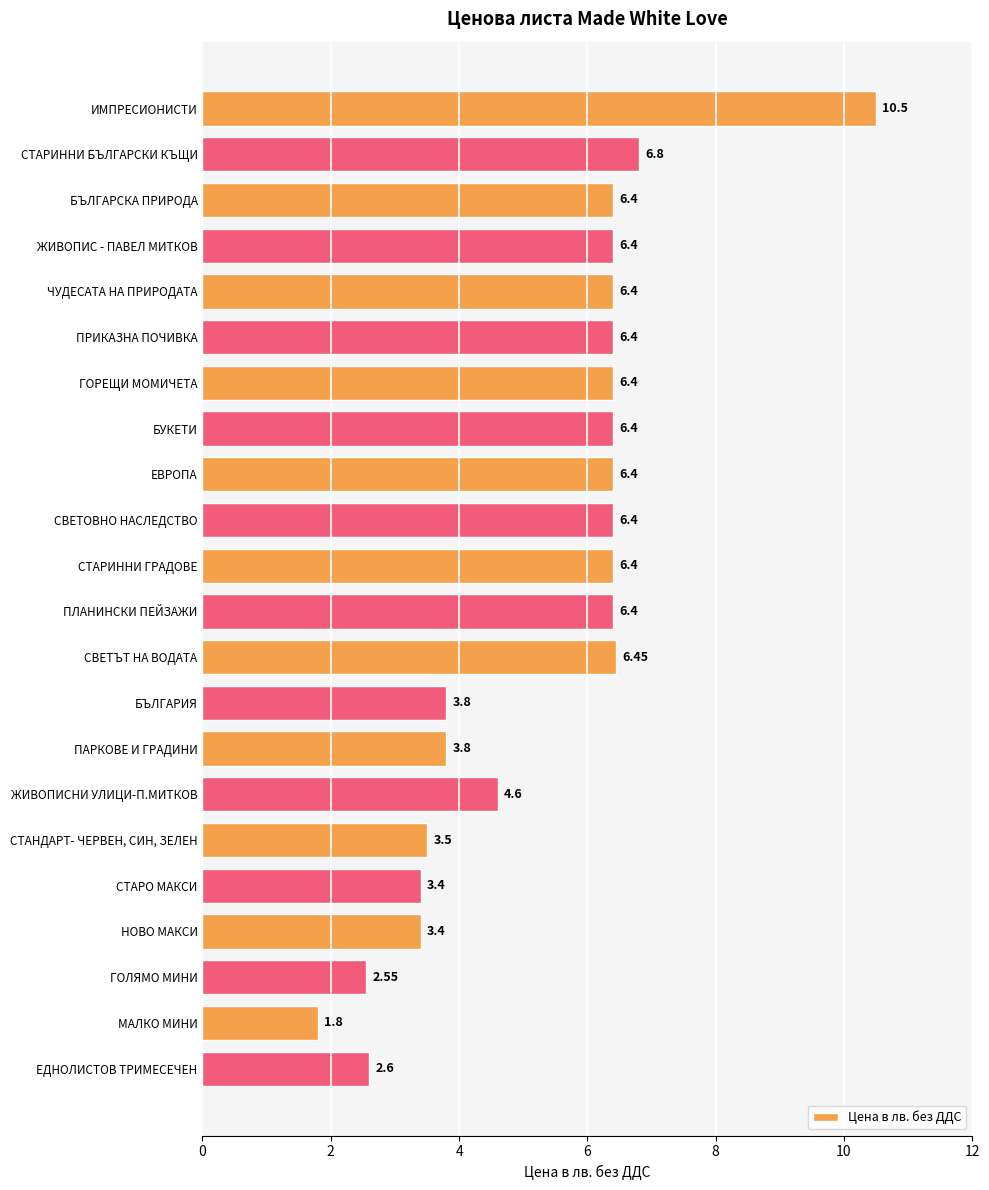

Are the bars horizontal?

Yes